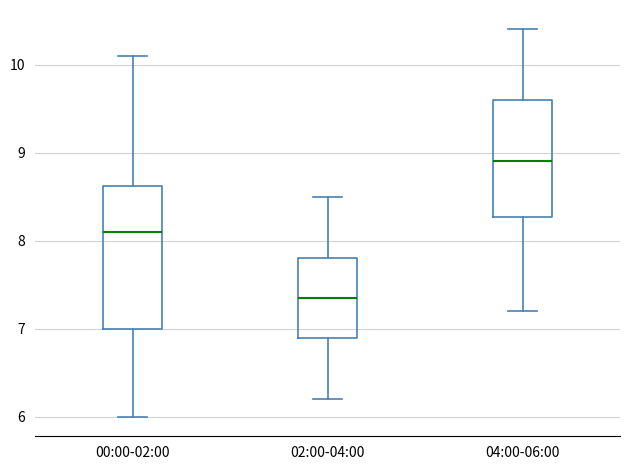

Which box is the tallest, from its lower edge to its upper edge?

00:00-02:00